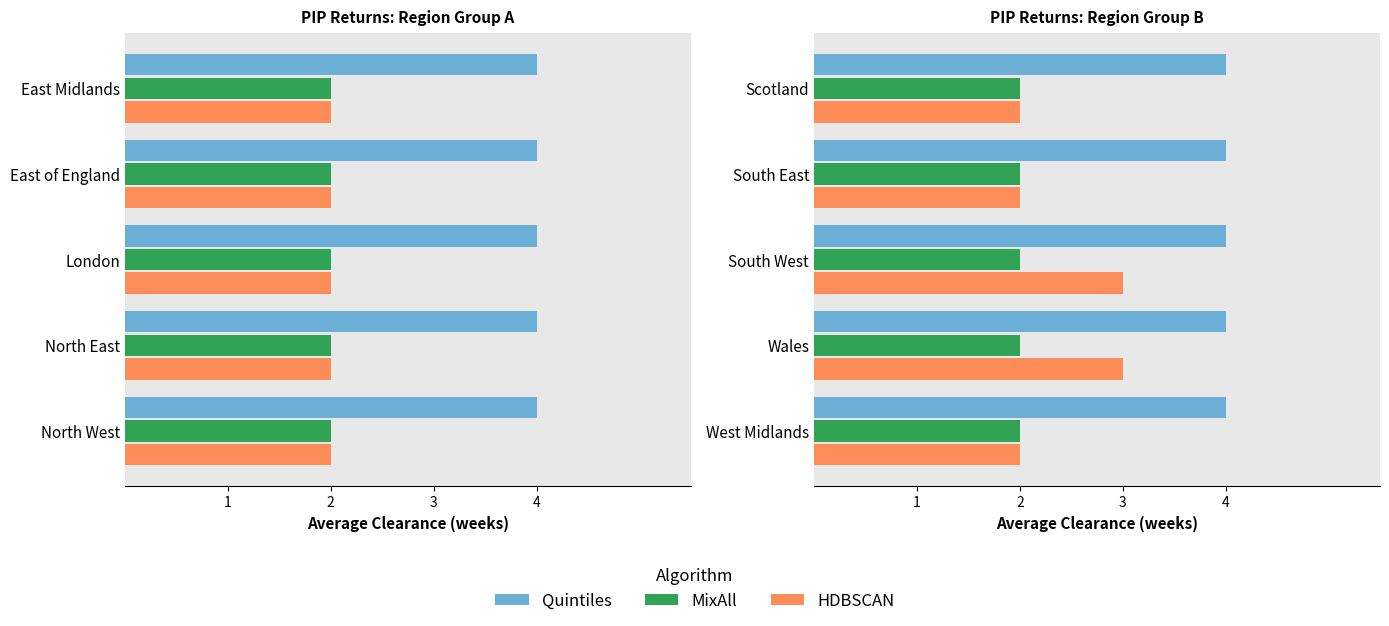

True or false: MixAll has a value of 0.4 at 1.

False